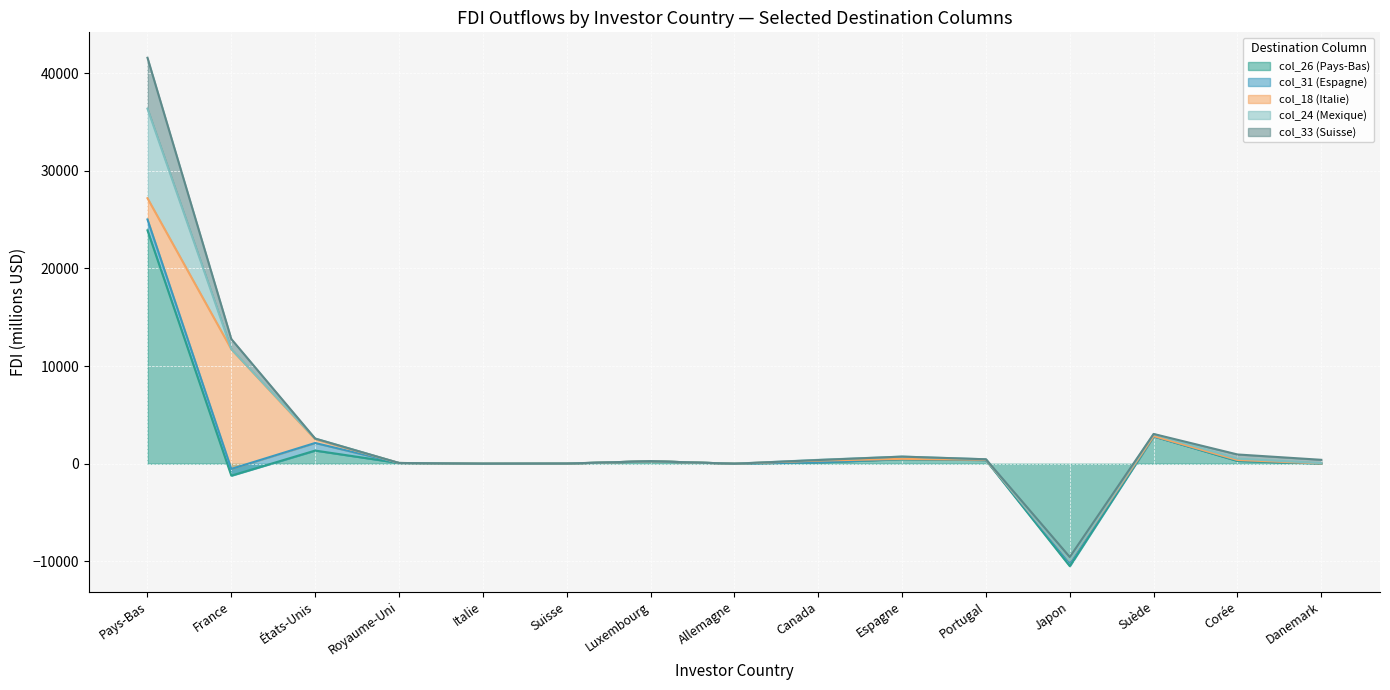

The col_26 (Pays-Bas) series shows 0.0 at Danemark. True or false?

True